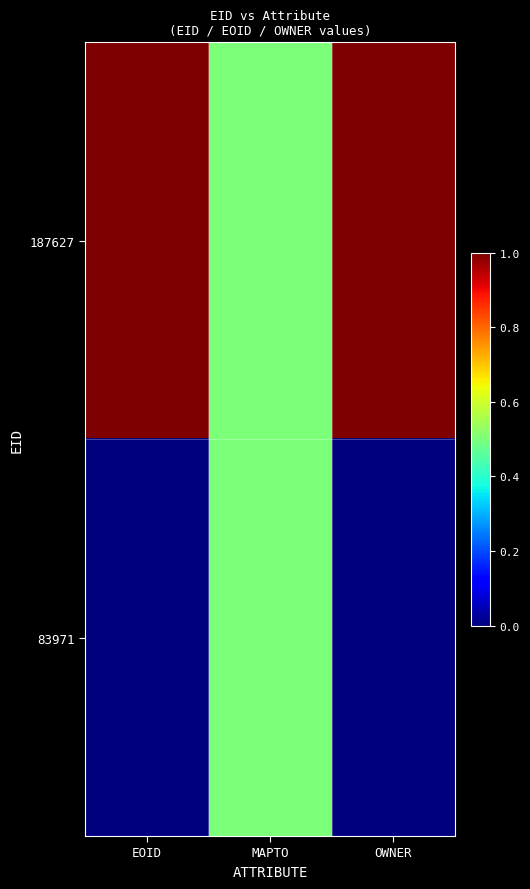

Which series has the widest spread of values?

187627